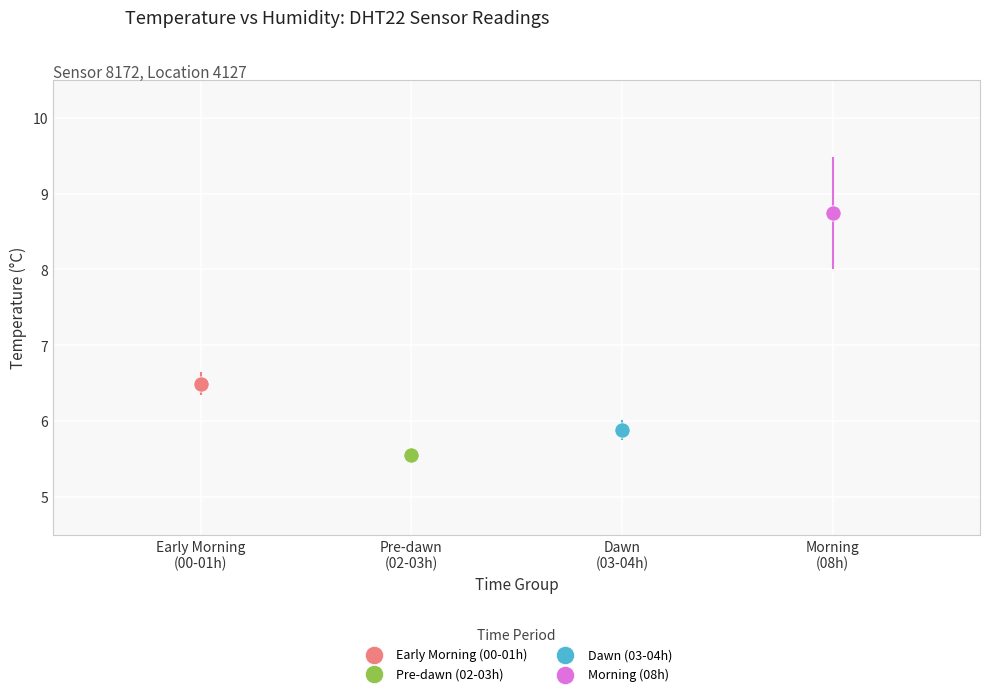

What are all the series names shown in the legend?

Early Morning (00-01h), Pre-dawn (02-03h), Dawn (03-04h), Morning (08h)